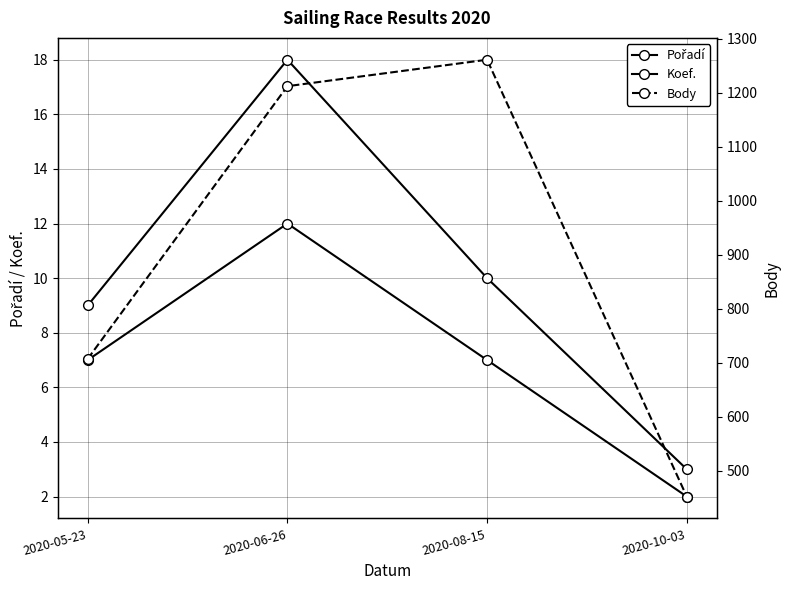

True or false: Koef. and Body cross at least once.

False